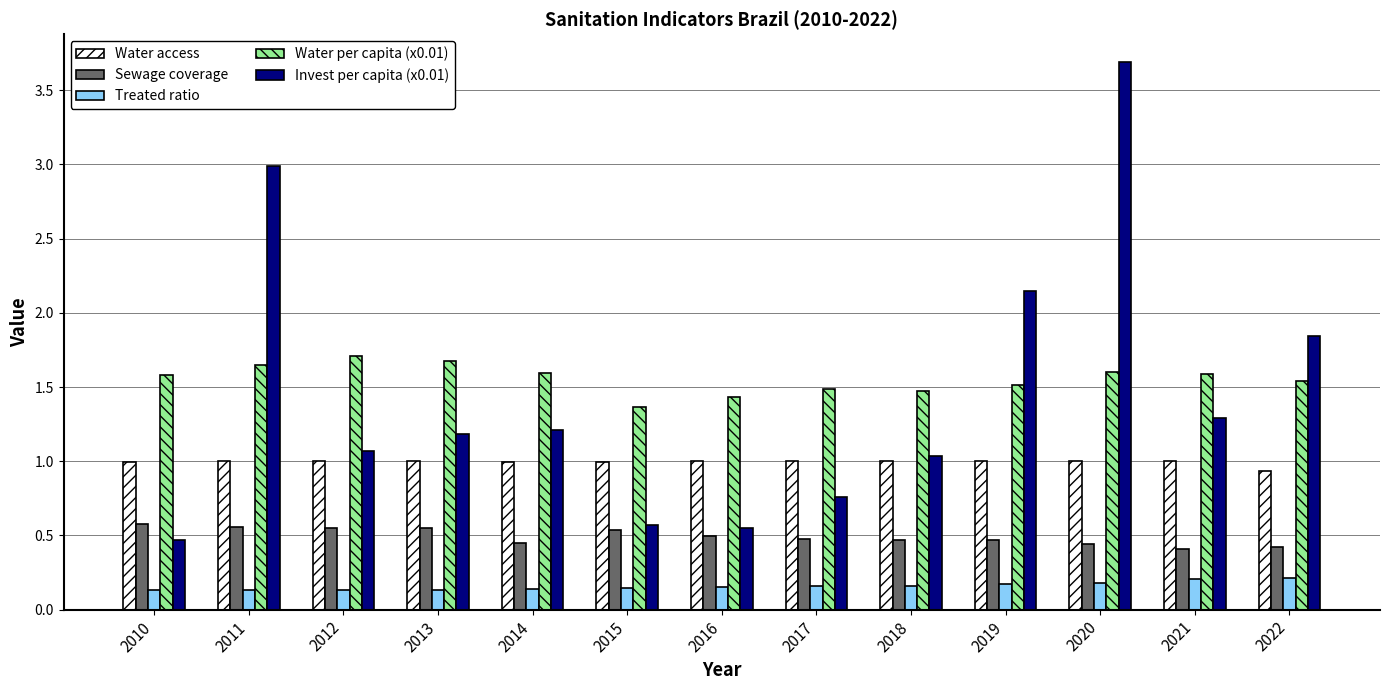

Which series has the widest spread of values?

Invest per capita (x0.01)